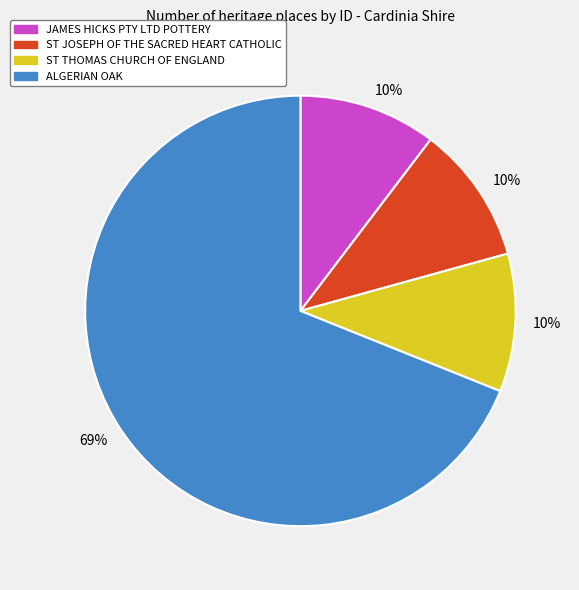

Is there any slice that represents more than half of the pie?

Yes